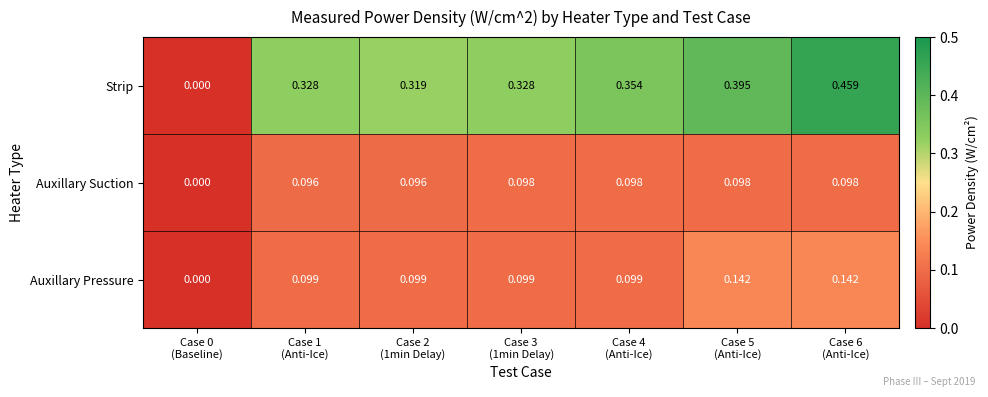

Which series has the widest spread of values?

Strip